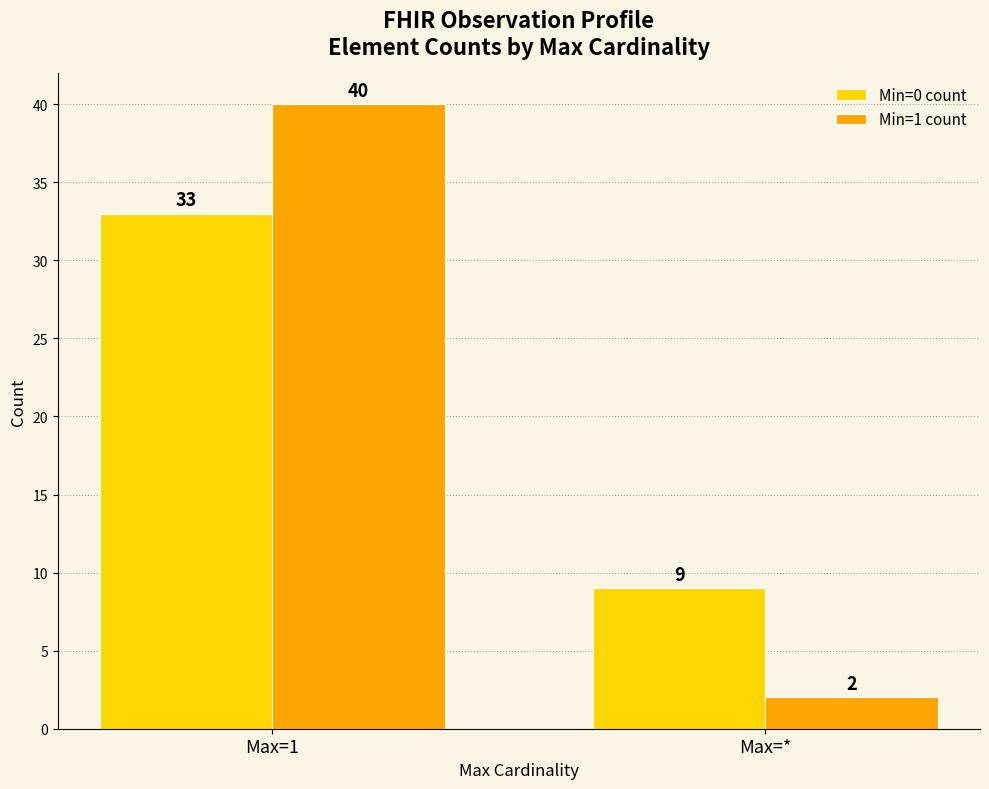

What is the maximum value shown in the chart?

40